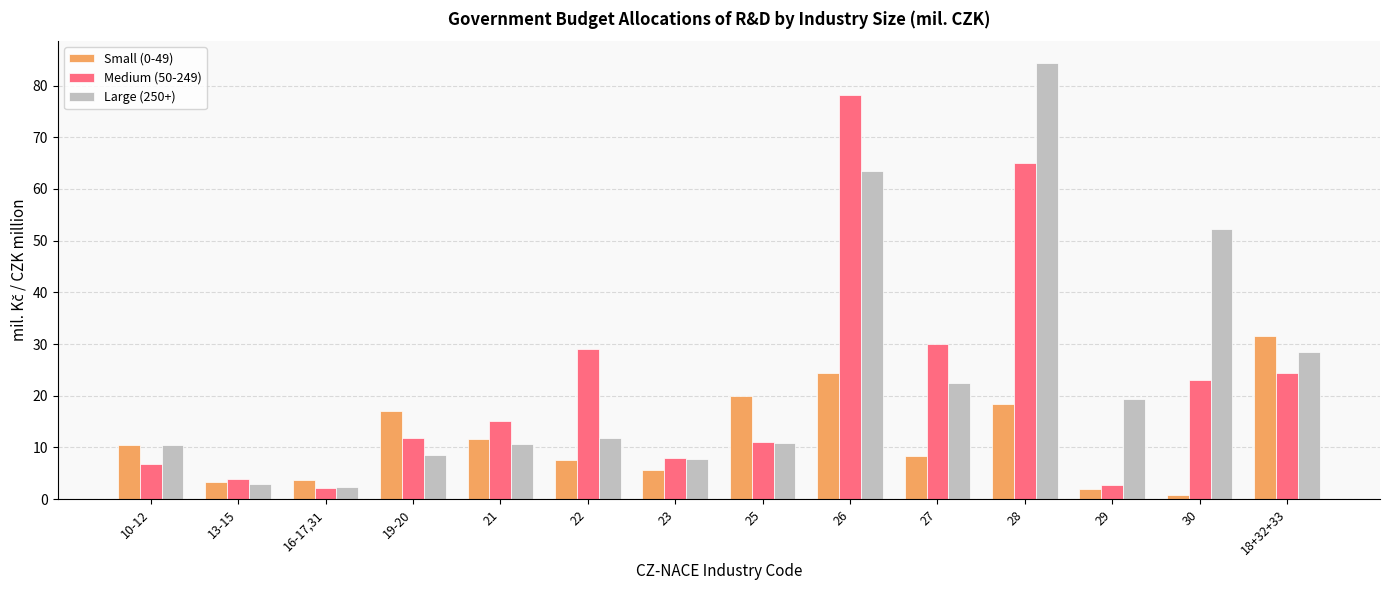

What is the average value of the Small (0-49) series?

11.8